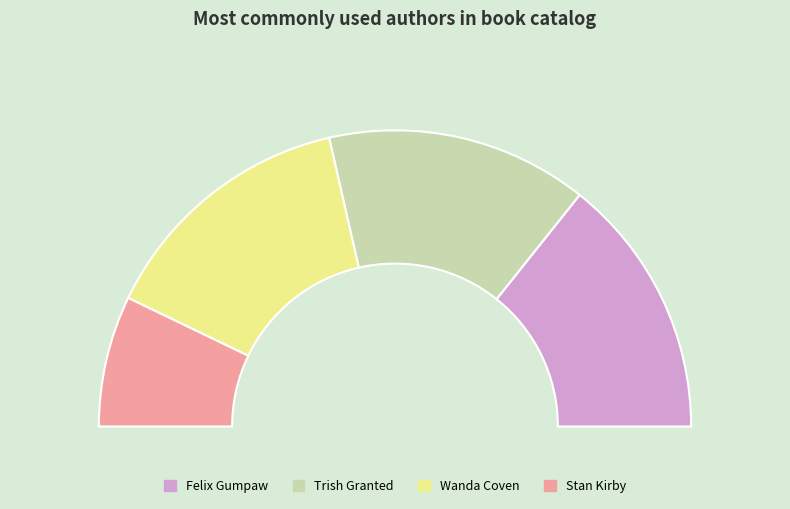

What is the smallest slice in the pie chart?

Stan Kirby